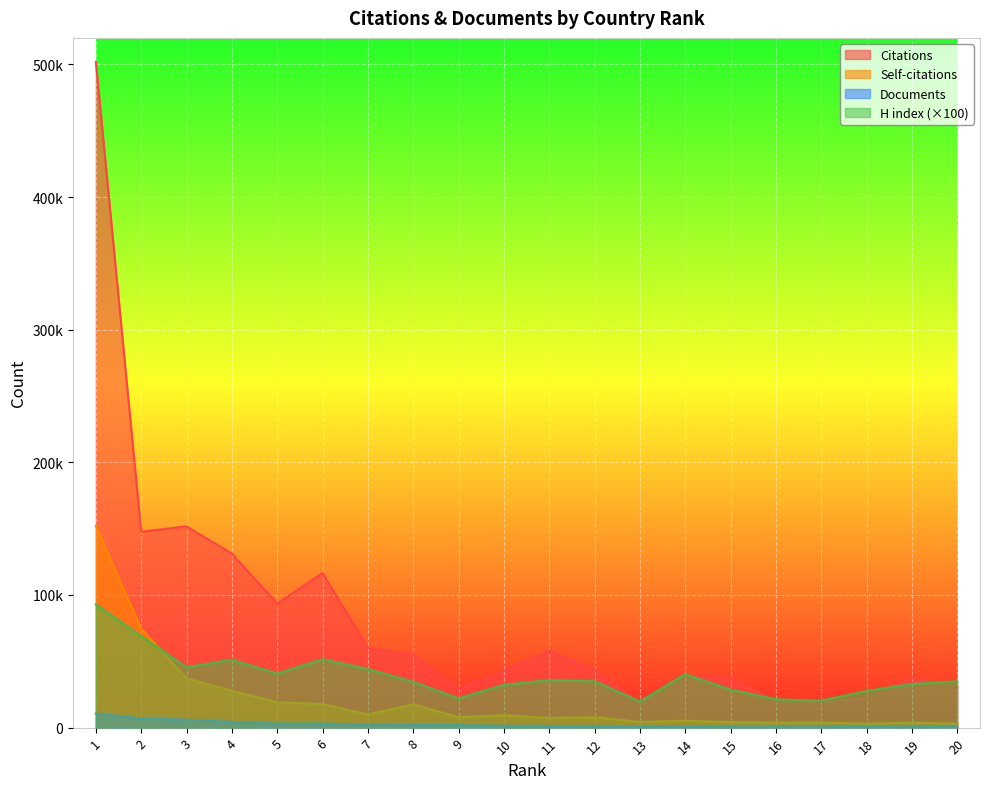

True or false: Documents and Self-citations cross at least once.

False